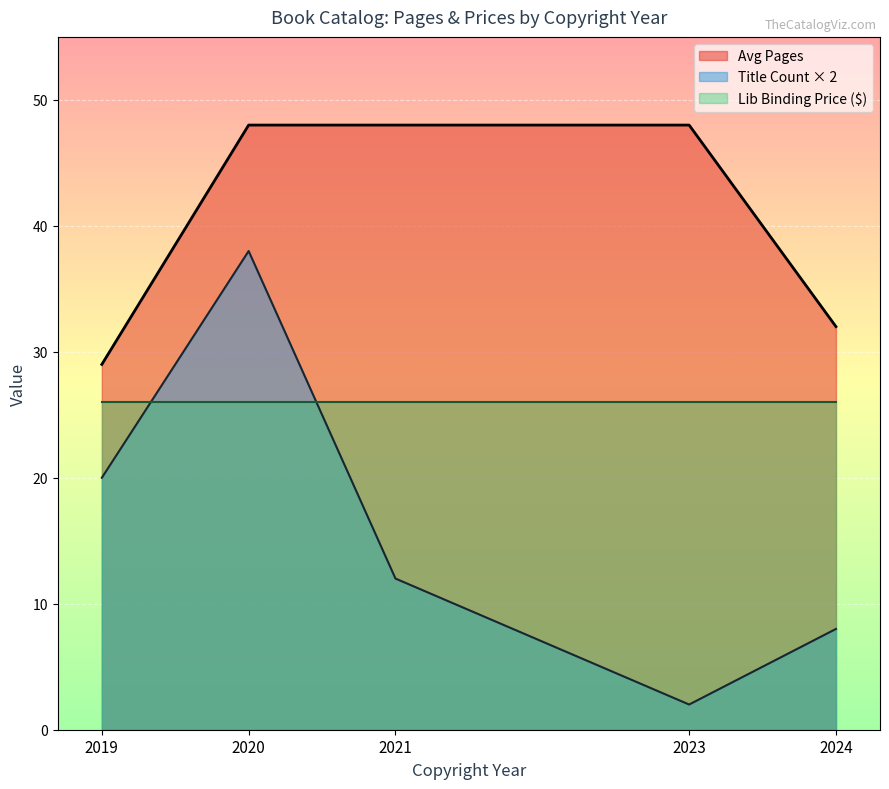

True or false: Multi-user Static eBook List Price and Library Binding List Price intersect in this chart.

False